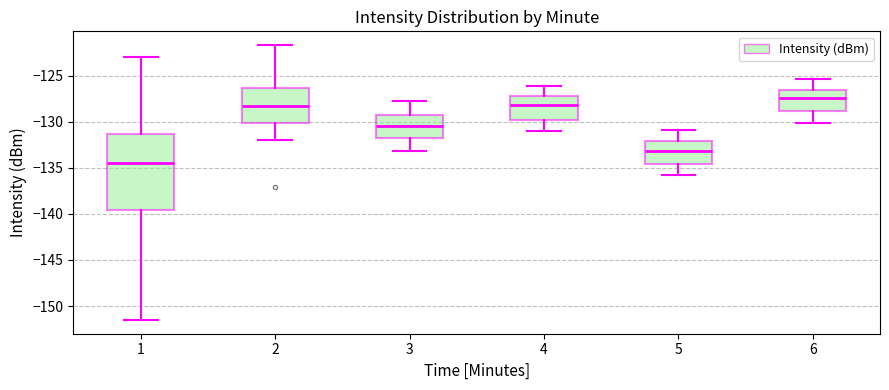

Where does the lower whisker of the box at x = 4 end on the y-axis? The values are not printed on the chart, so give them approximately, as read against the axis.

-131.0